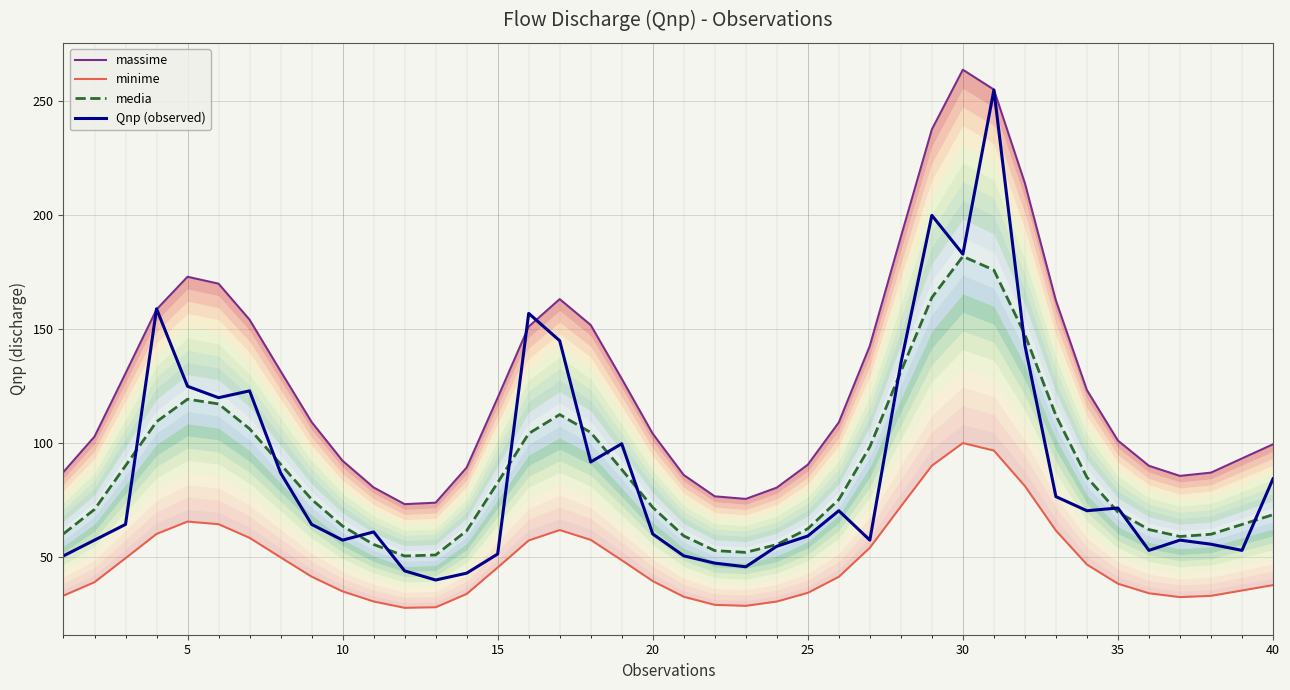

True or false: Qnp (observed) has a value of 280.2 at 30.

False